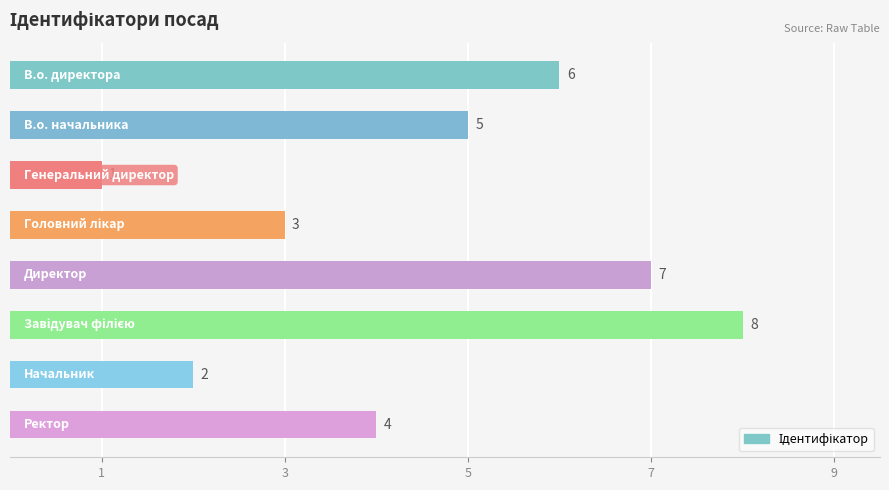

How many bars are there in total?

8